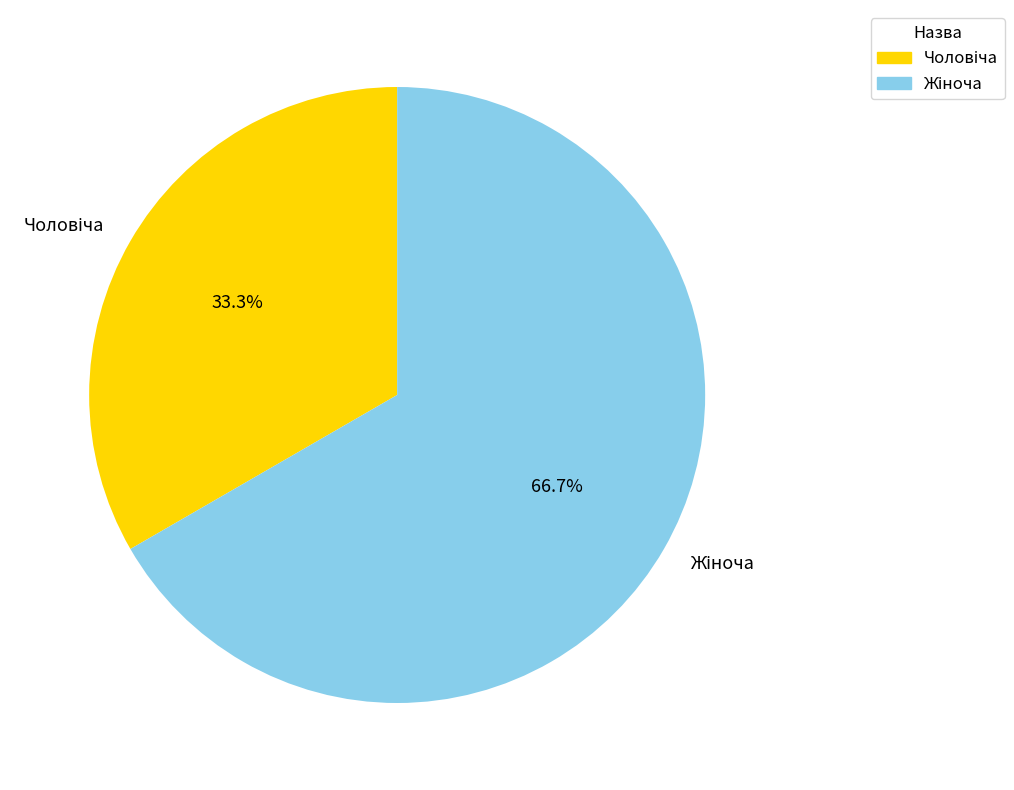

Does any single category account for the majority?

Yes